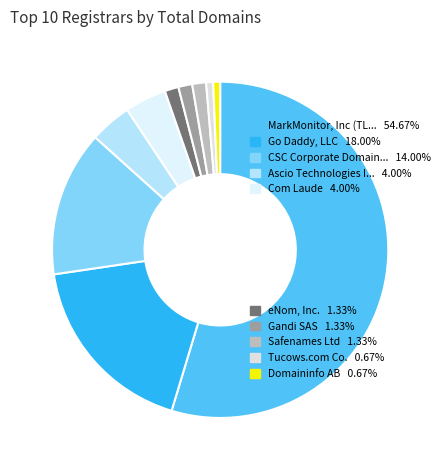

To the nearest percent, what is the average slice percentage?

10%